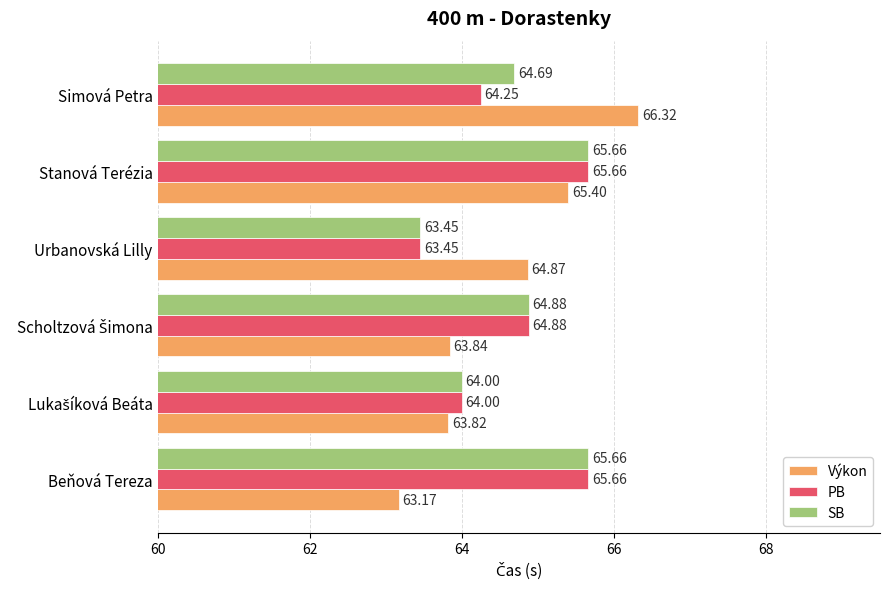

Which series has the largest range (max minus min)?

Výkon